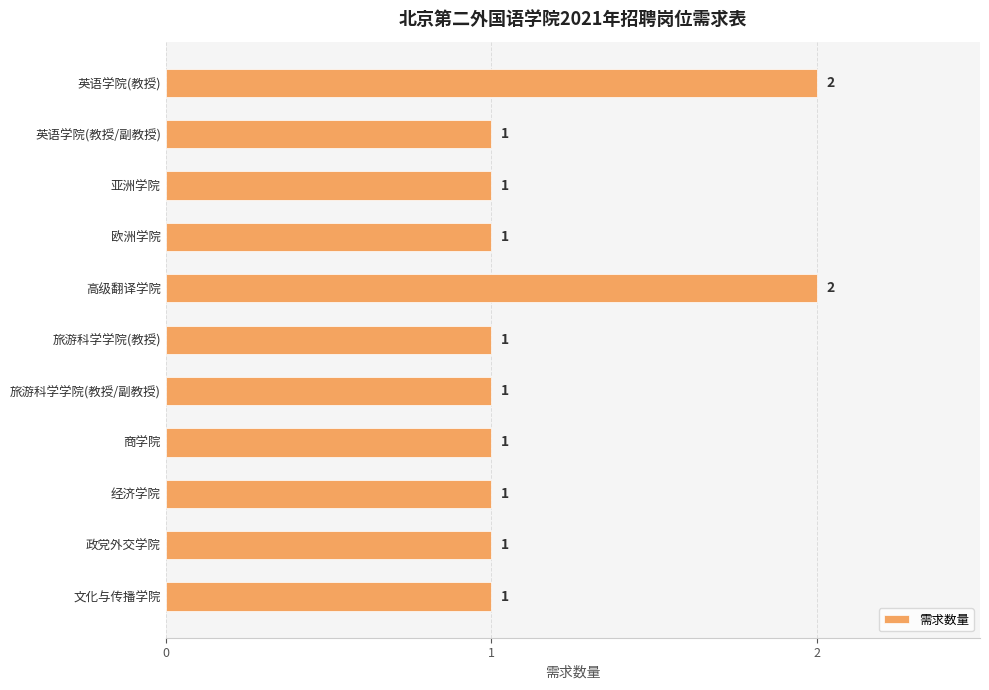

Approximately how many times larger is the value at 旅游科学学院(教授) compared to 经济学院?

1.0